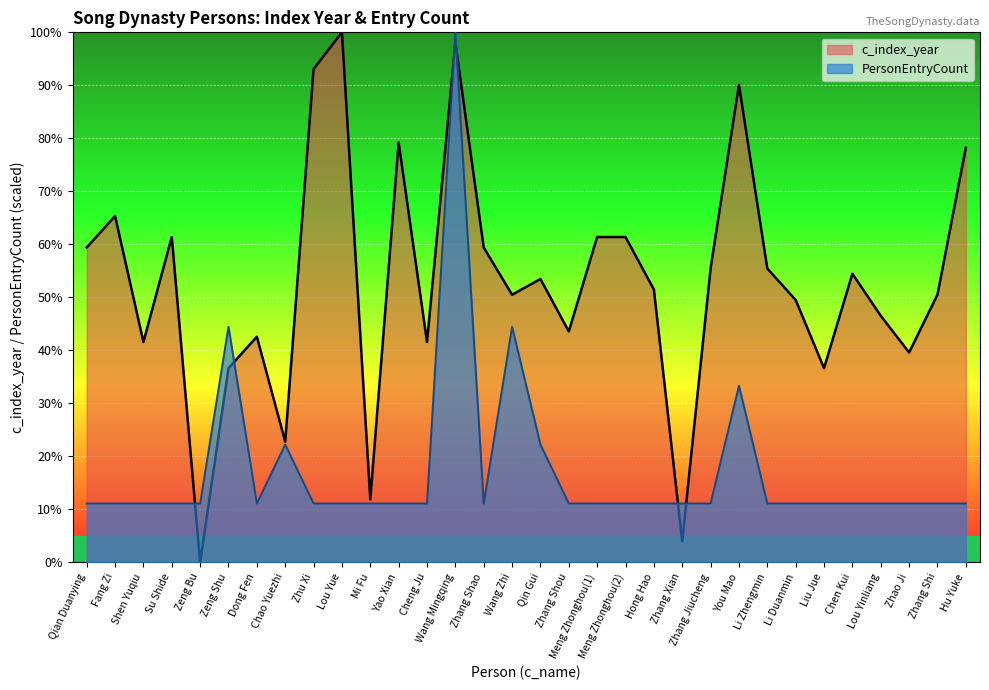

At which category does PersonEntryCount reach its first local peak?

Zeng Shu